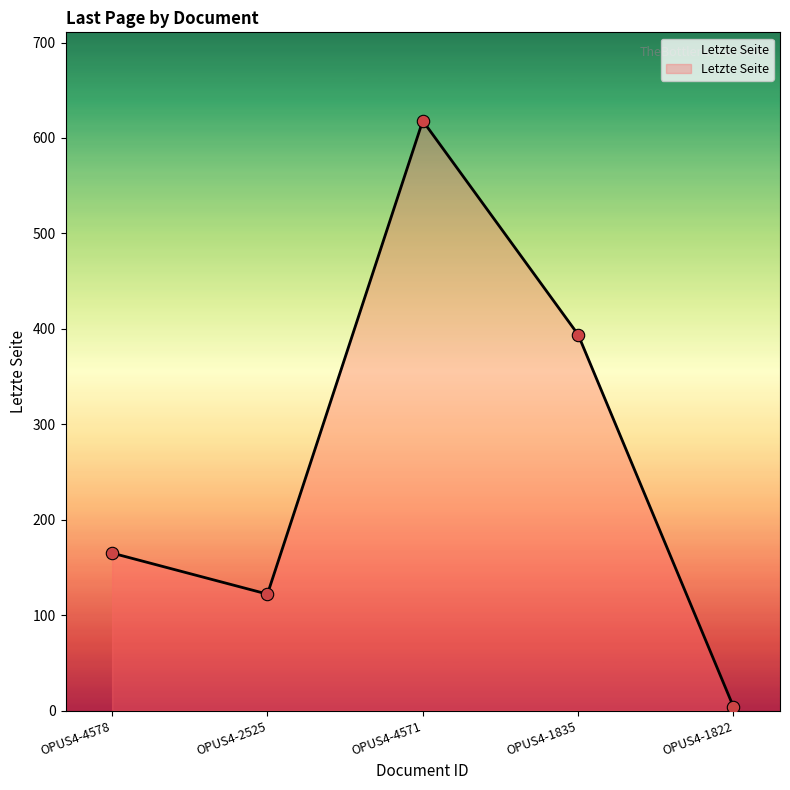

Between OPUS4-1835 and OPUS4-2525, which is larger?

OPUS4-1835